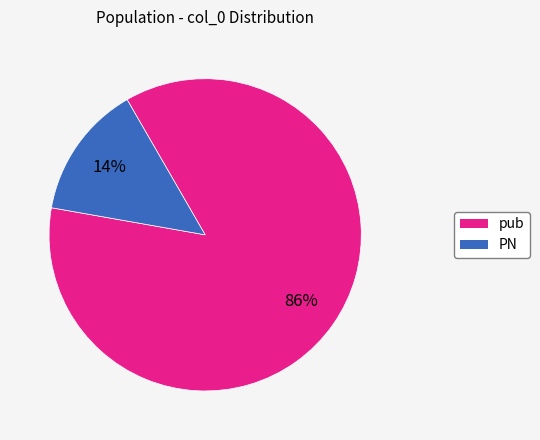

How many slices are in this pie chart?

2